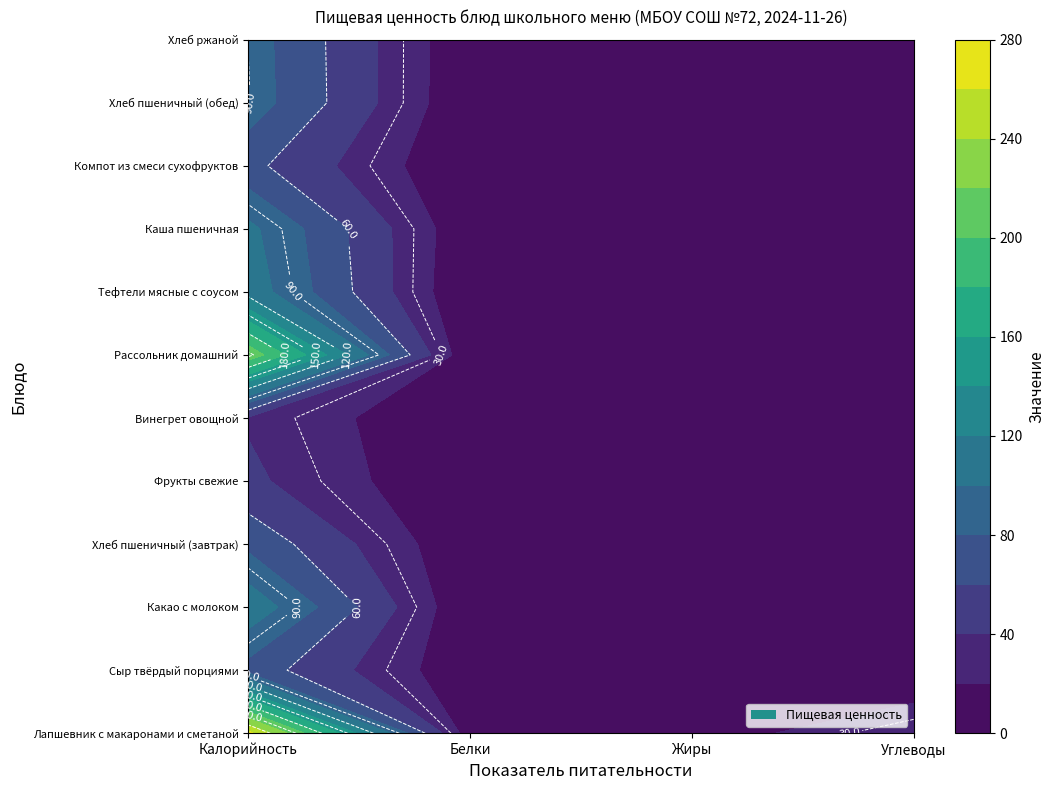

List the labels in order of Какао с молоком value, smallest first.

1, 2, 3, 0